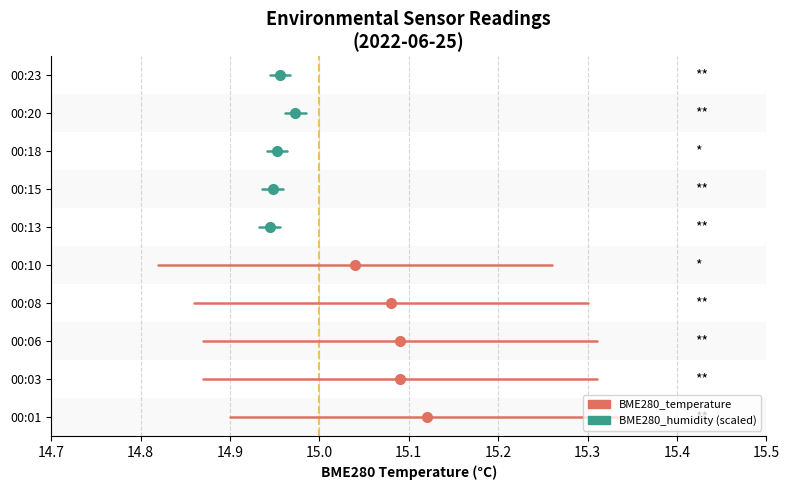

At 14.8, list the series in order from largest to smallest.

BME280_humidity, BME280_temperature